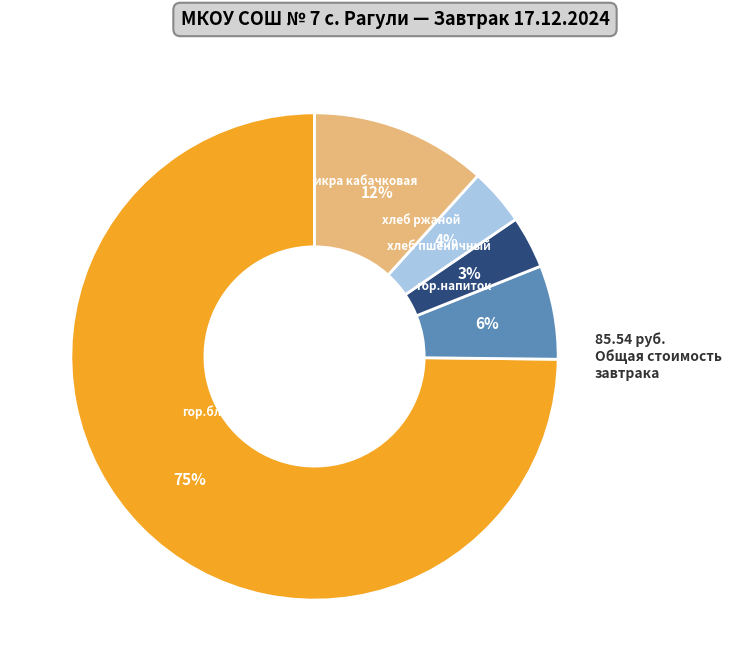

Is there any slice that represents more than half of the pie?

Yes